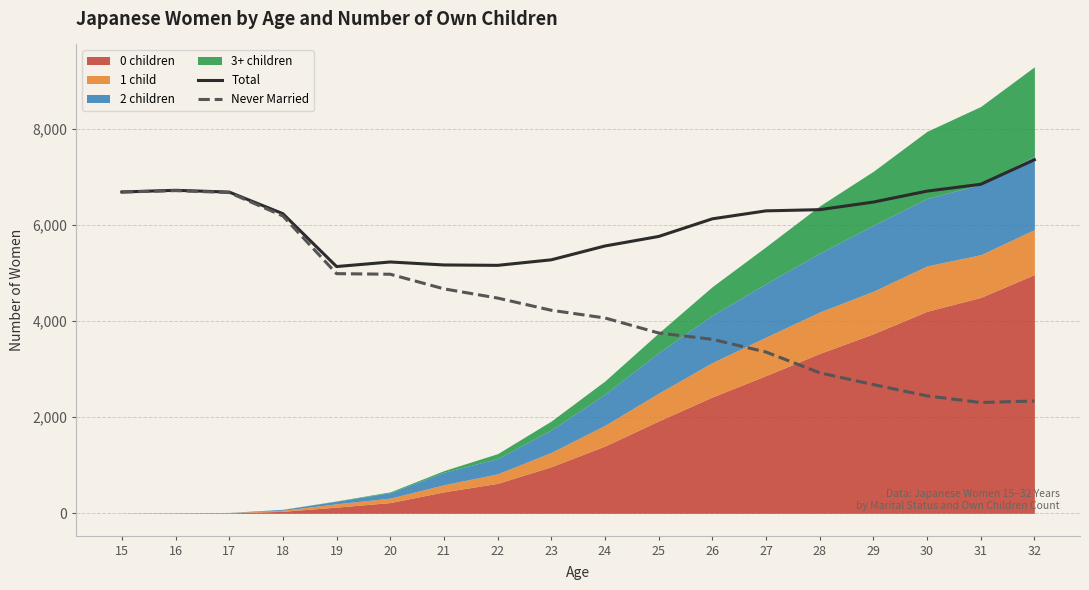

How many interior local valleys does the Never Married series have?

1